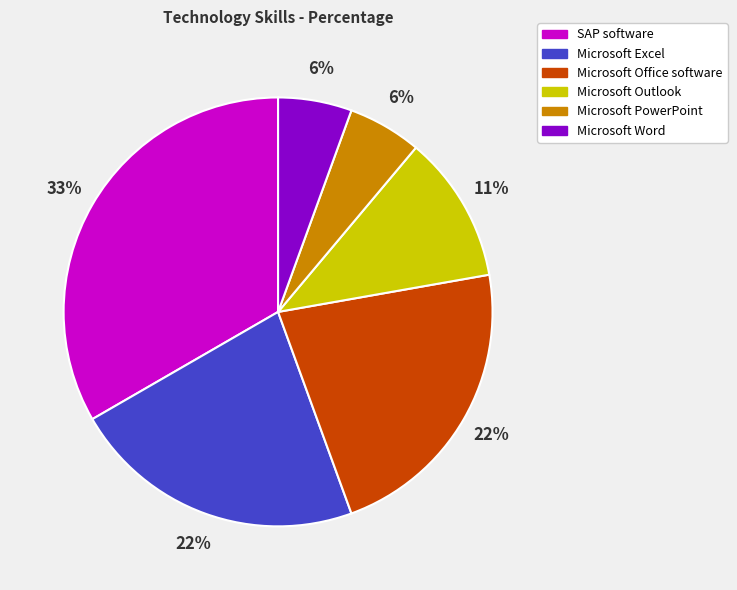

To the nearest percent, what percentage of the pie is Microsoft Outlook?

11%